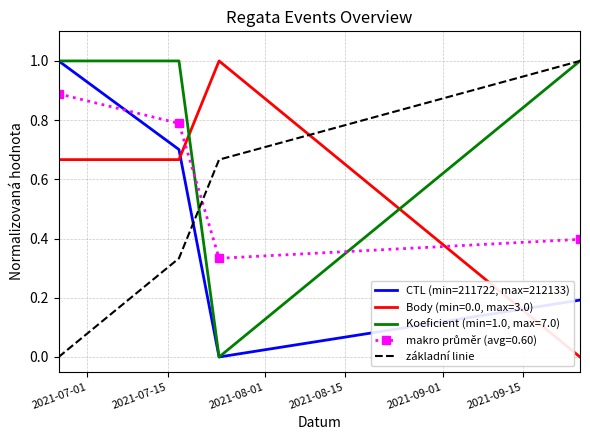

Which series has the largest total across all categories?

Koeficient (min=1.0, max=7.0)